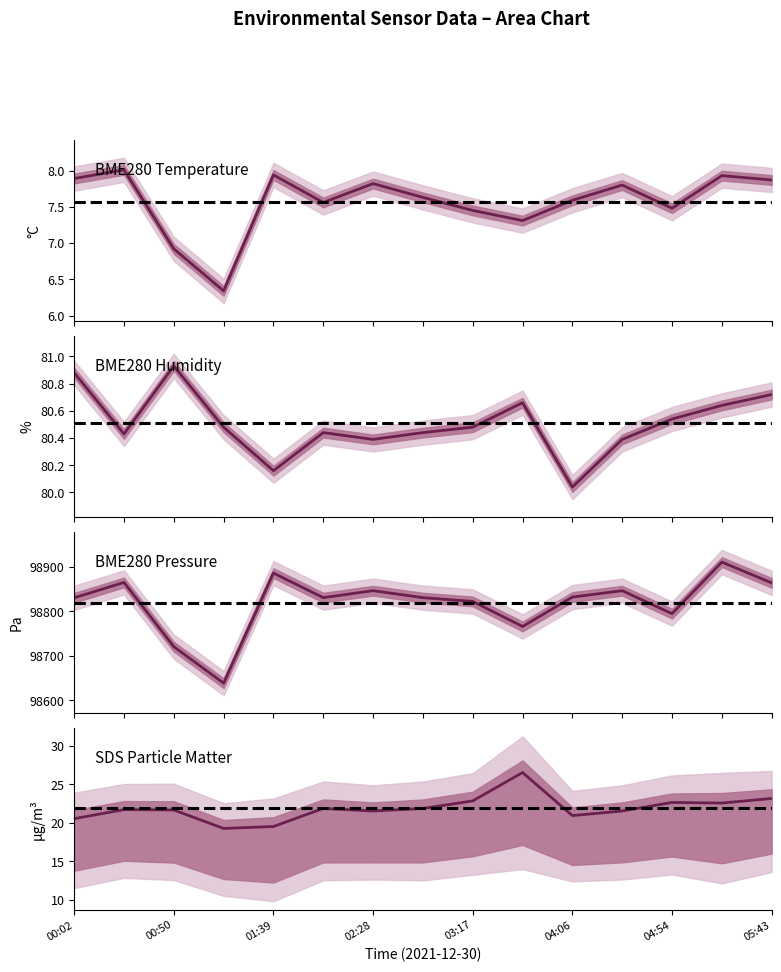

How many interior local valleys does the BME280 Temperature series have?

4